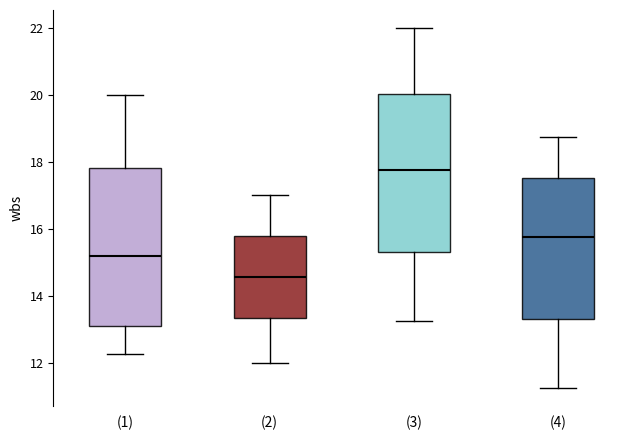

Which box has the highest median line?

(3)